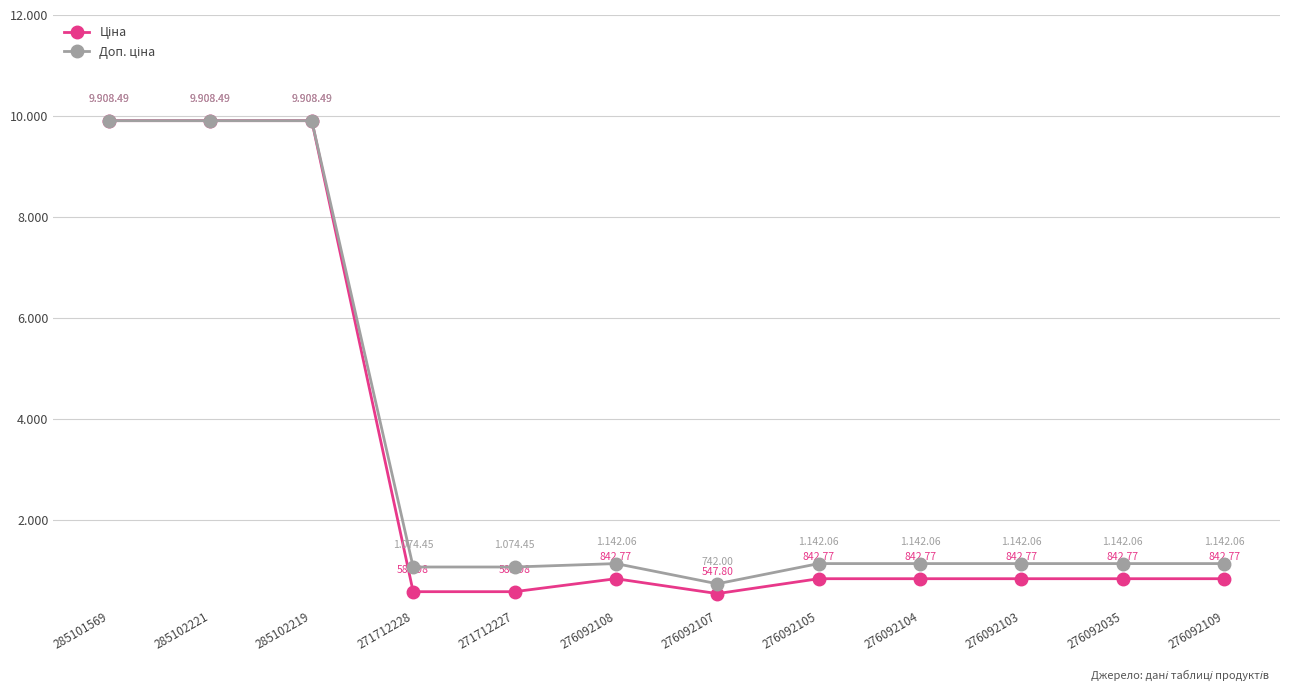

Does the chart have visible grid lines?

Yes